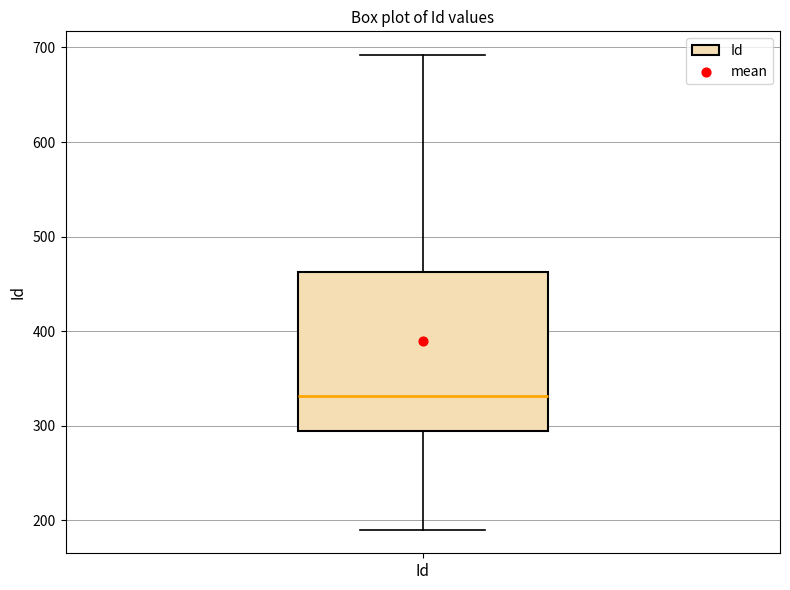

Where does the lower whisker of the box for Id end on the y-axis? The values are not printed on the chart, so give them approximately, as read against the axis.

190